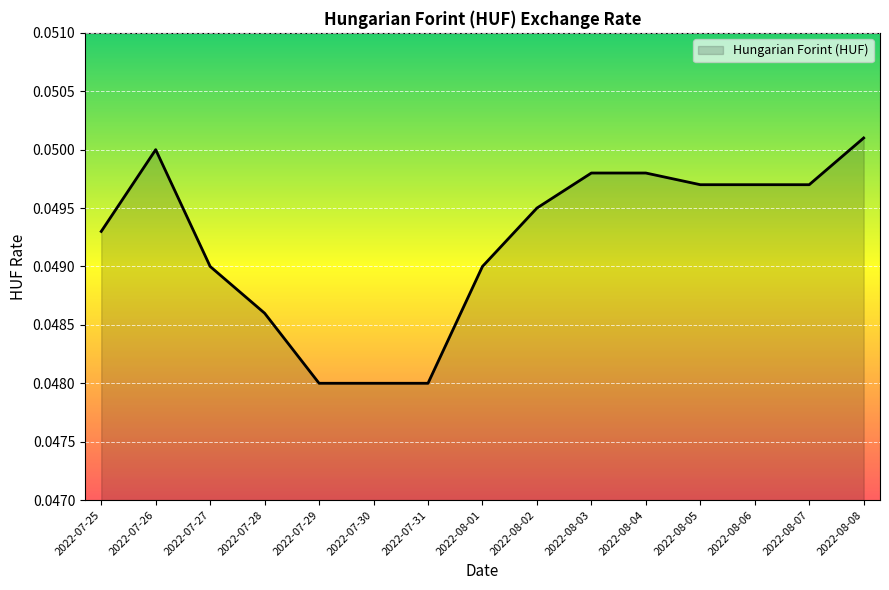

How many distinct data groups are displayed?

1